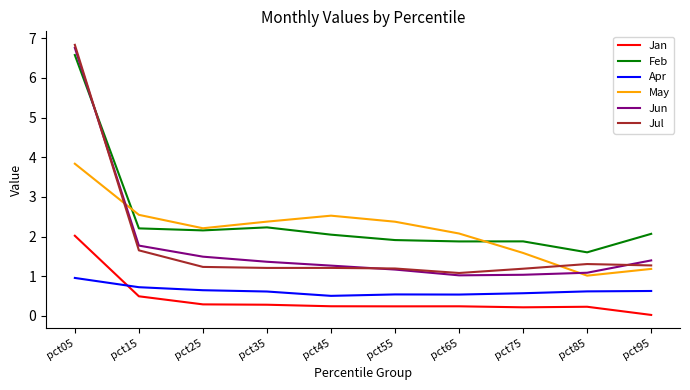

List the series in order of their peak value, lowest first.

Apr, Jan, May, Feb, Jun, Jul